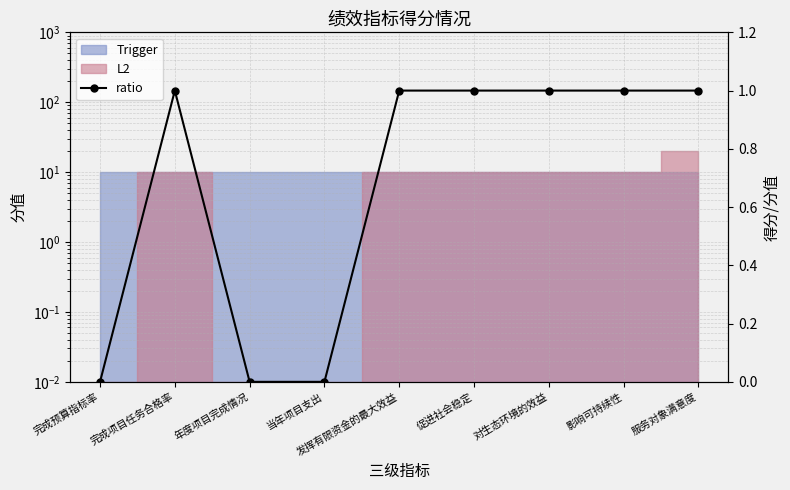

What is the difference between the second highest and second lowest values?

1